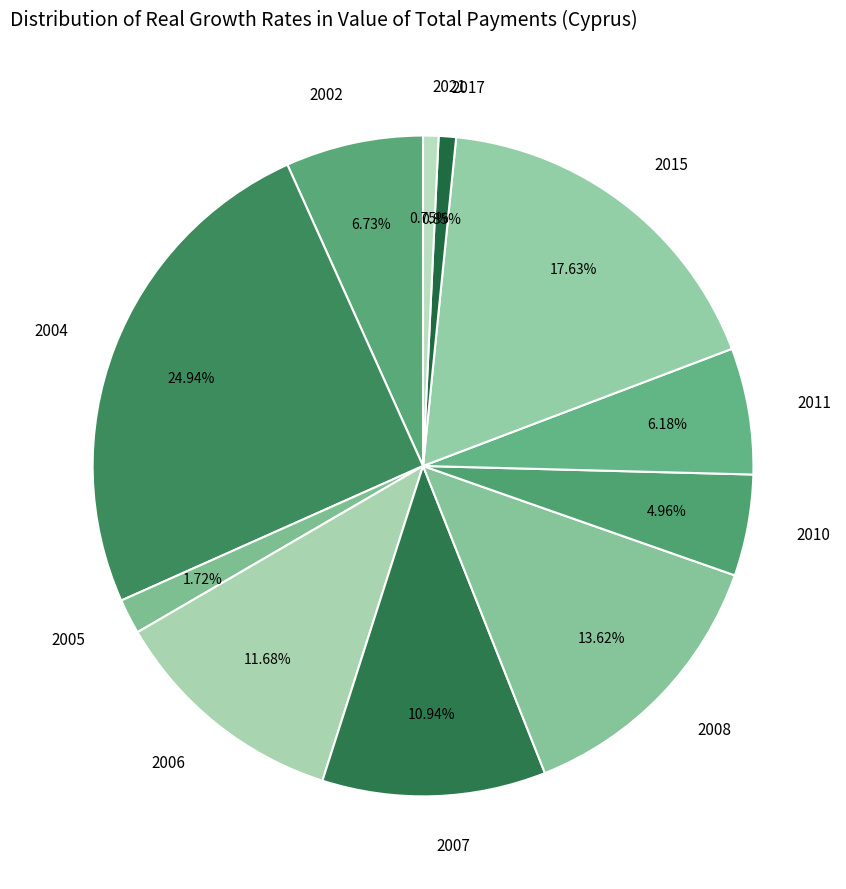

To the nearest percent, what is the difference between the largest and smallest slice percentages?

24%